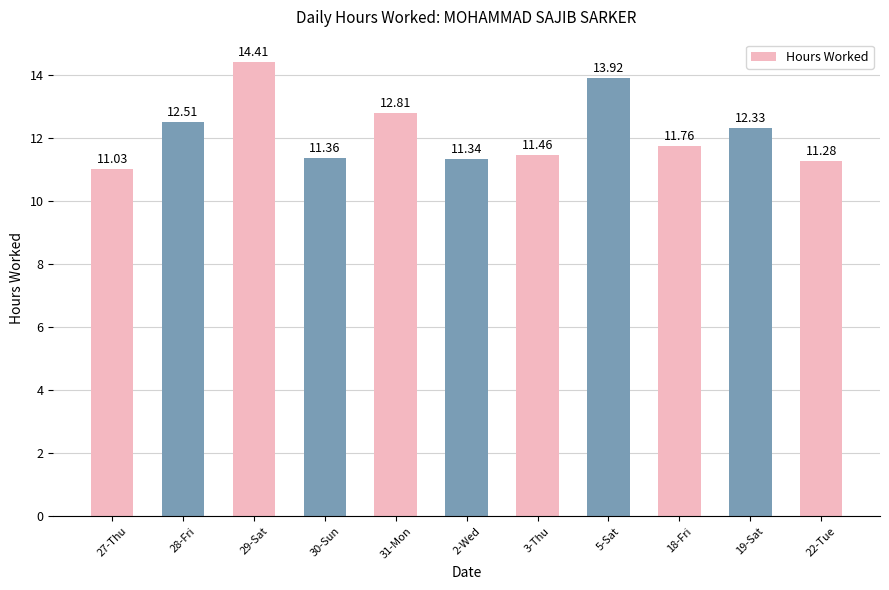

What is the difference between the maximum and minimum values?

3.4